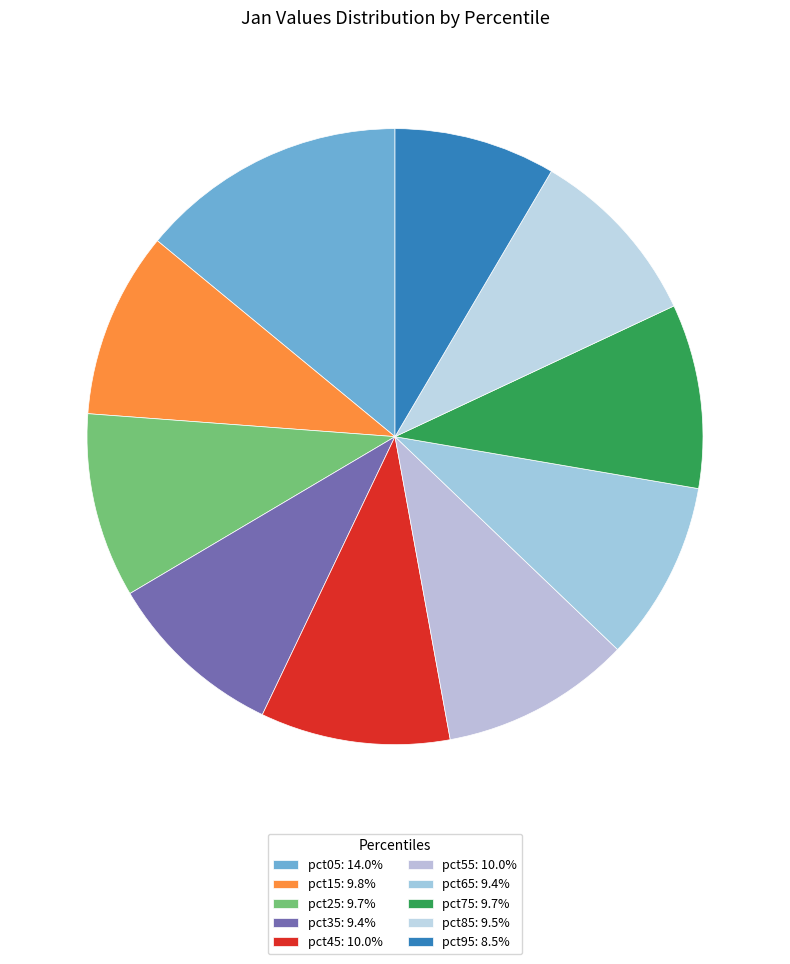

To the nearest percent, what percentage of the pie is pct55?

10%